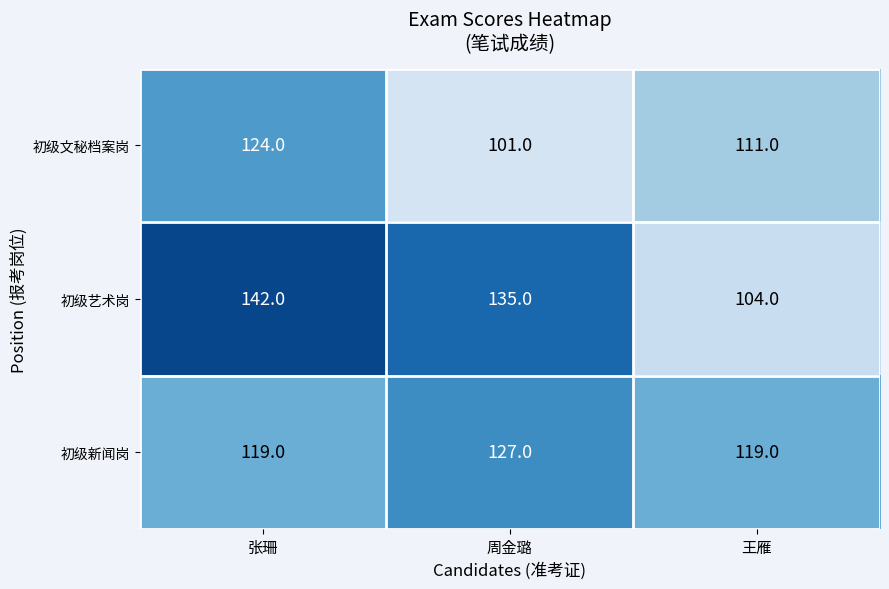

What value does the 初级艺术岗 series have at 张珊, to the nearest 5?

140